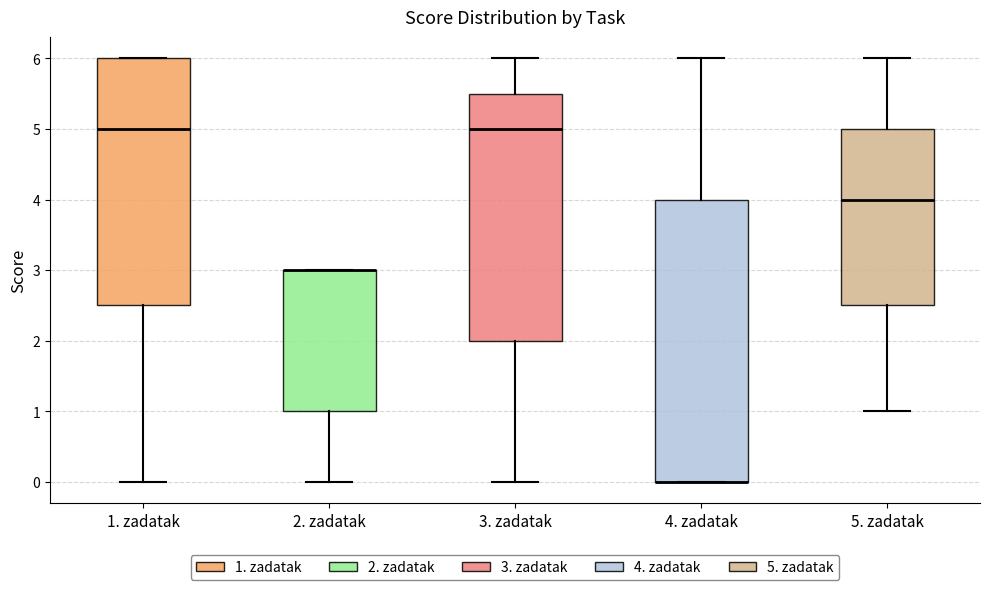

Reading left to right, transcribe this box plot: for each box, give where its median line is, the range the box spans, and where its two whiskers end, as read against the y-axis. The values are not printed on the chart, so give them approximately, as read against the axis.

1. zadatak: median 5.0, box 2.5 to 6.0, whiskers 0.0 to 6.0
2. zadatak: median 3.0 (drawn on the box's upper edge), box 1.0 to 3.0, whiskers 0.0 to 3.0
3. zadatak: median 5.0, box 2.0 to 5.5, whiskers 0.0 to 6.0
4. zadatak: median 0.0 (drawn on the box's lower edge), box 0.0 to 4.0, whiskers 0.0 to 6.0
5. zadatak: median 4.0, box 2.5 to 5.0, whiskers 1.0 to 6.0